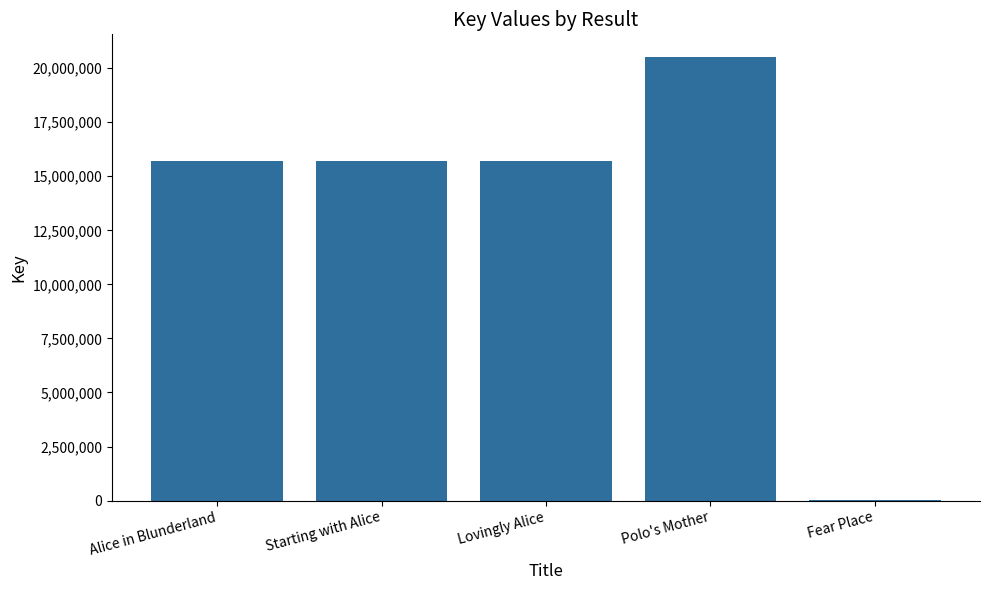

What is the greatest value displayed?

20539045